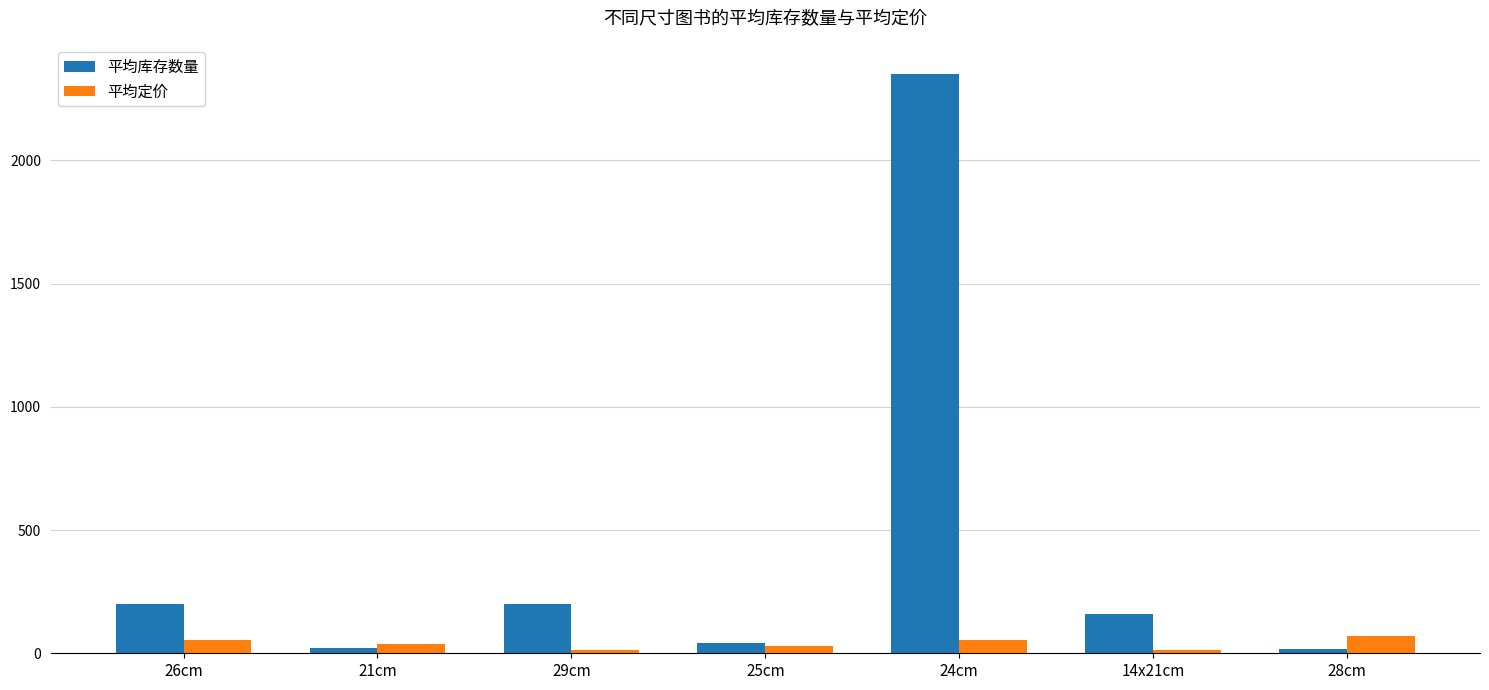

What is the sum of all 平均库存数量 values?

2992.1